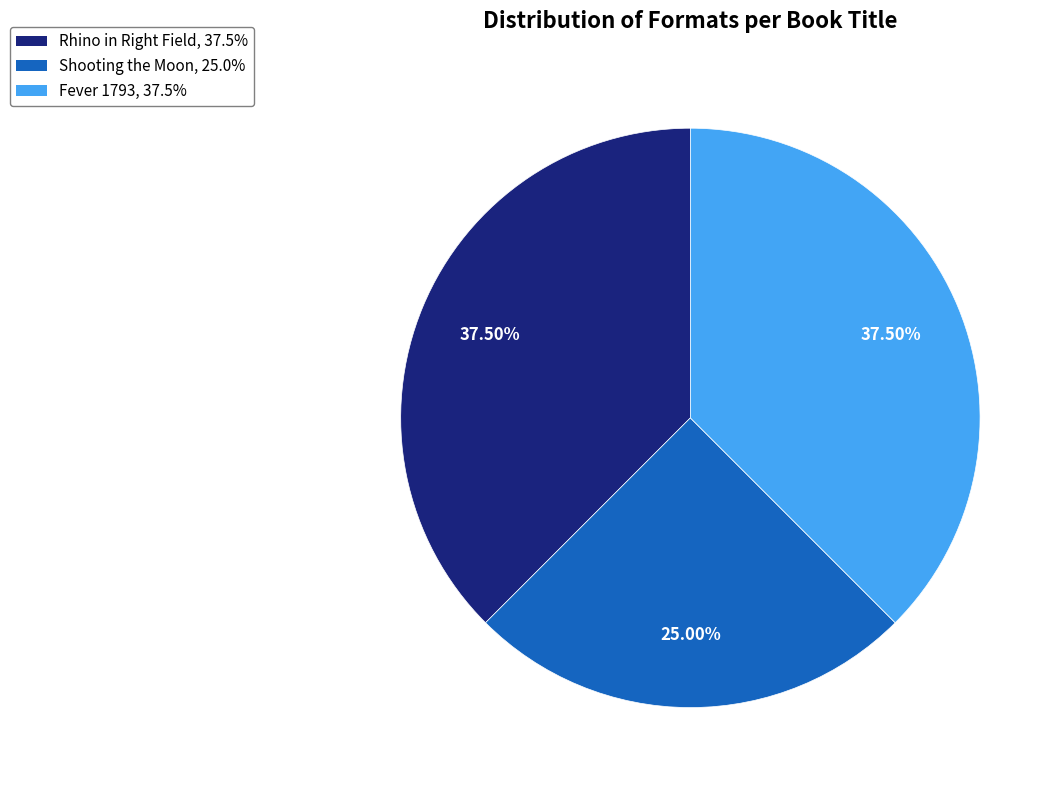

What is the smallest slice in the pie chart?

Shooting the Moon